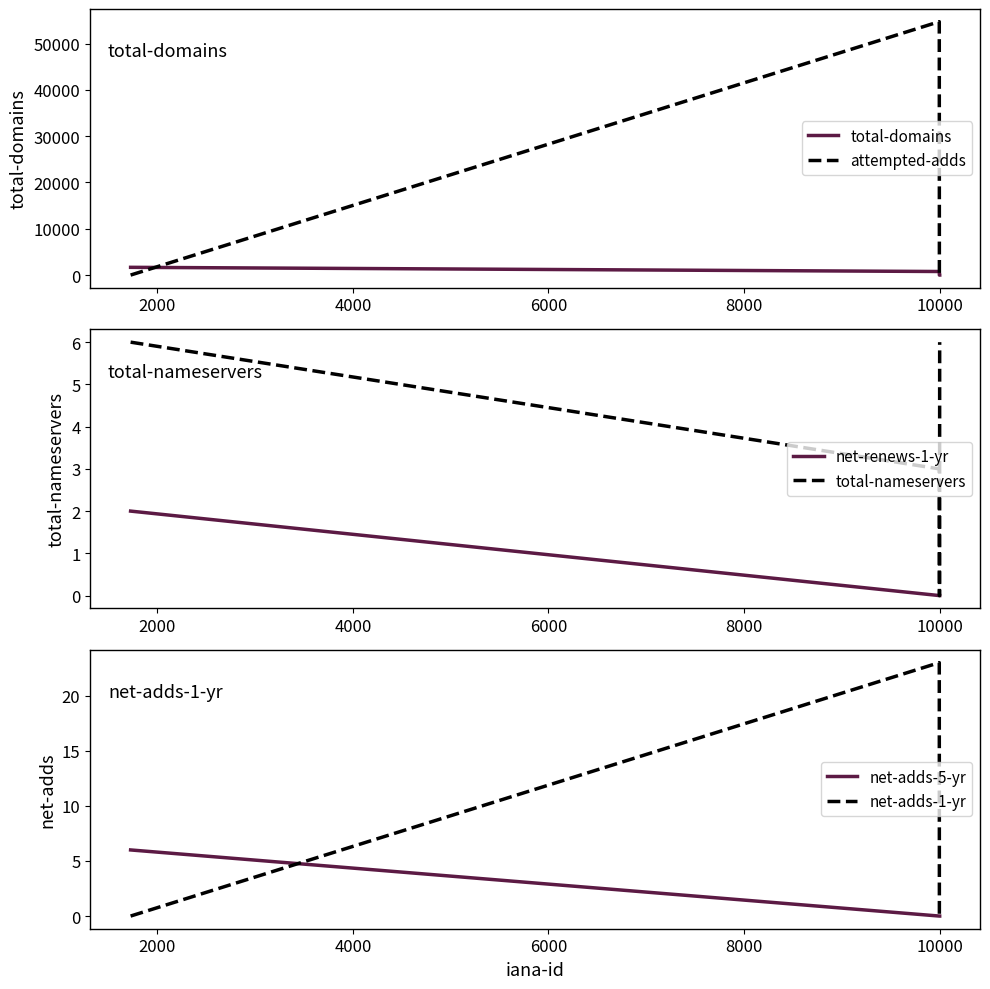

What is the sum of all total-nameservers values?

15